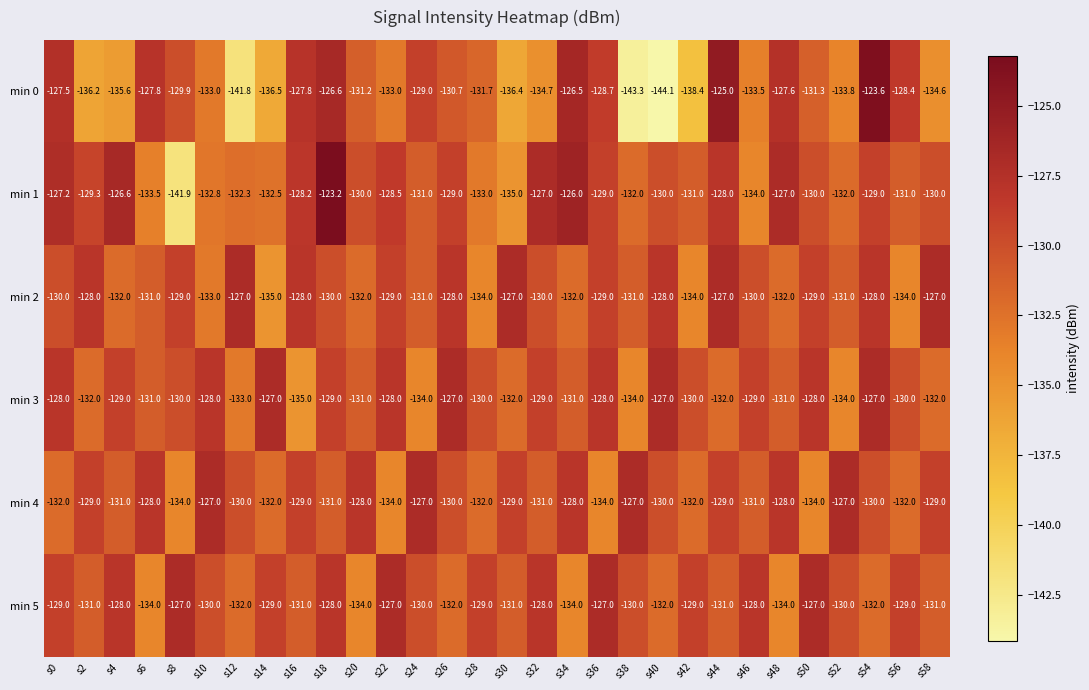

How many distinct data groups are displayed?

6